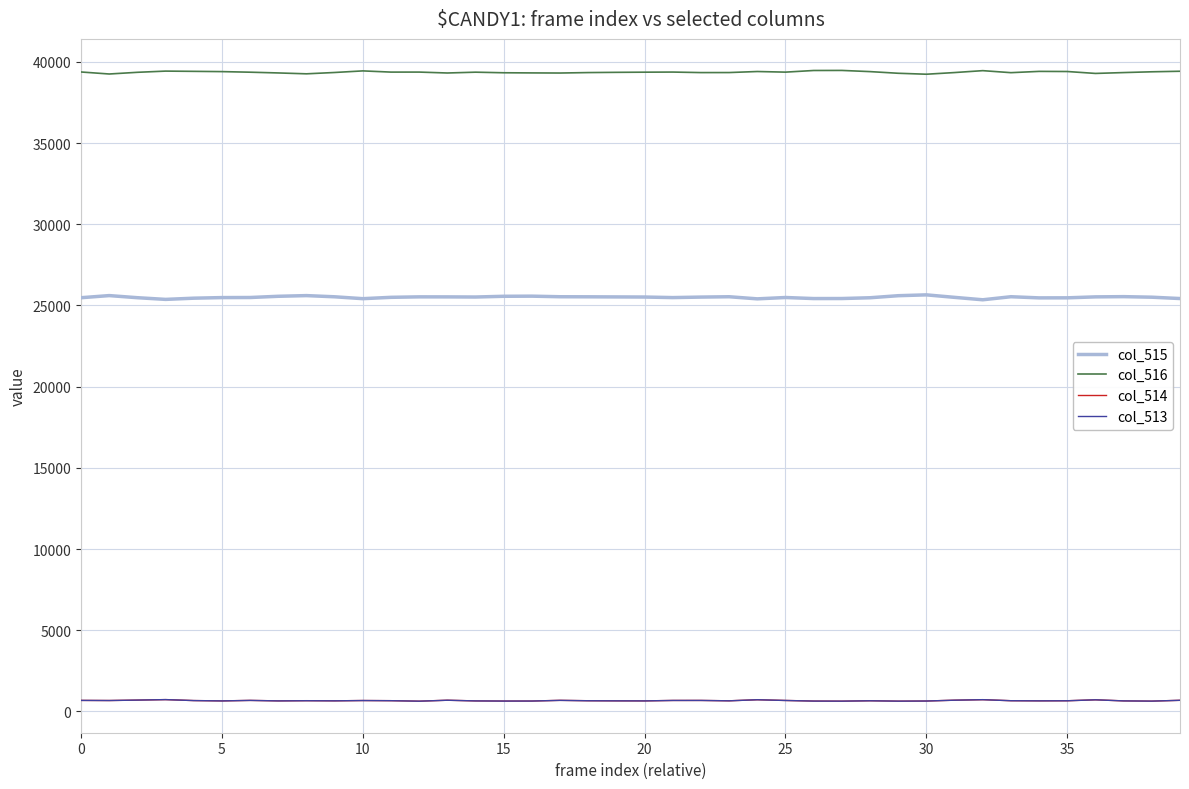

True or false: col_515 and col_514 cross at least once.

False